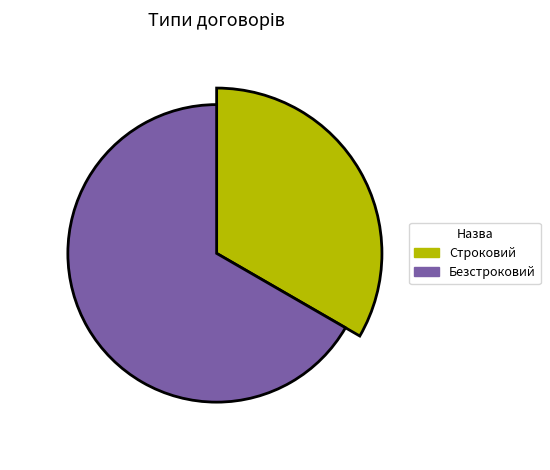

True or false: Безстроковий accounts for 58% of the total.

False